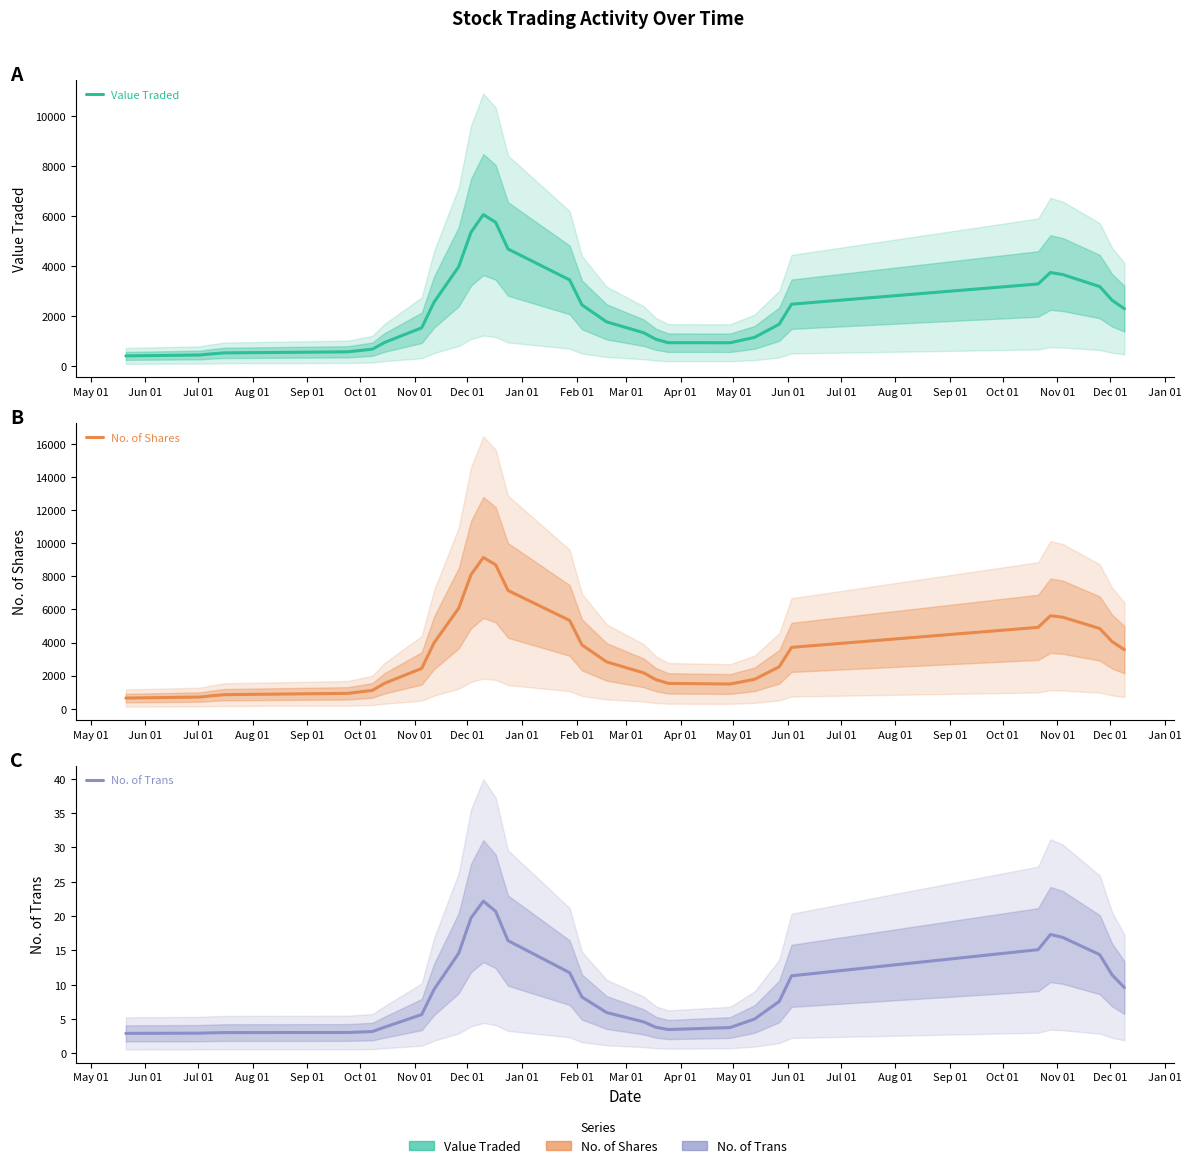

What is the average value of the Value Traded series?

2322.7